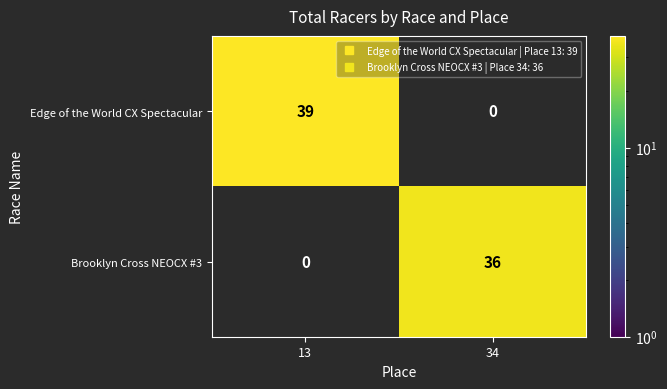

How many categories are shown in the chart?

2